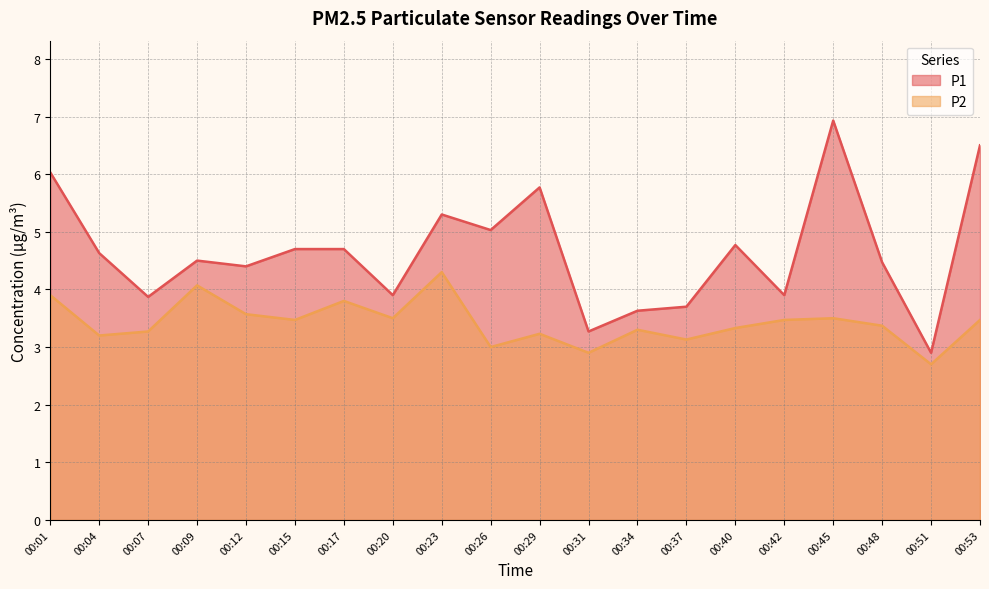

Is it true that P1 equals 4.8 at 00:40?

True